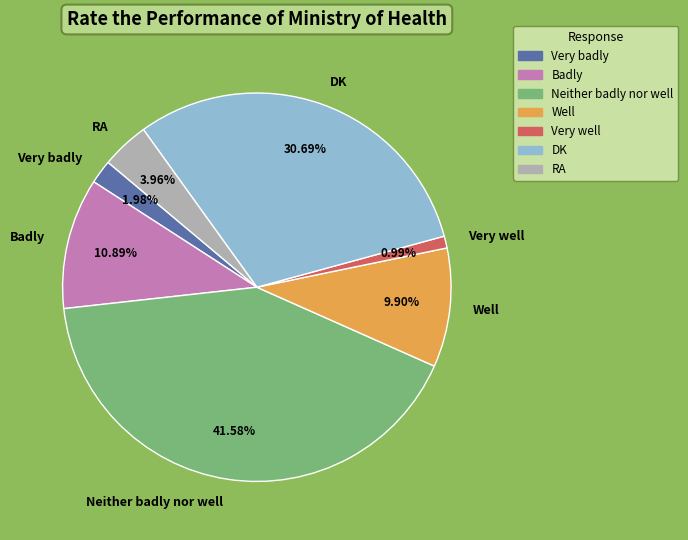

True or false: Very badly accounts for 13% of the total.

False